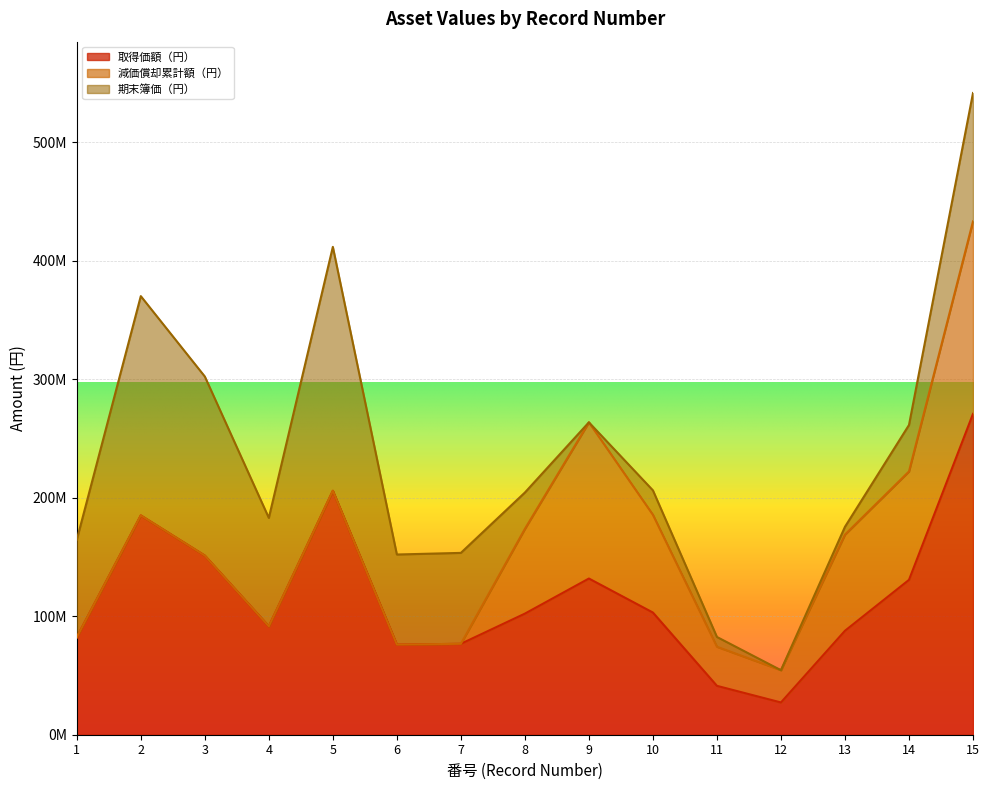

At 15, list the series in order from largest to smallest.

取得価額（円）, 減価償却累計額（円）, 期末簿価（円）